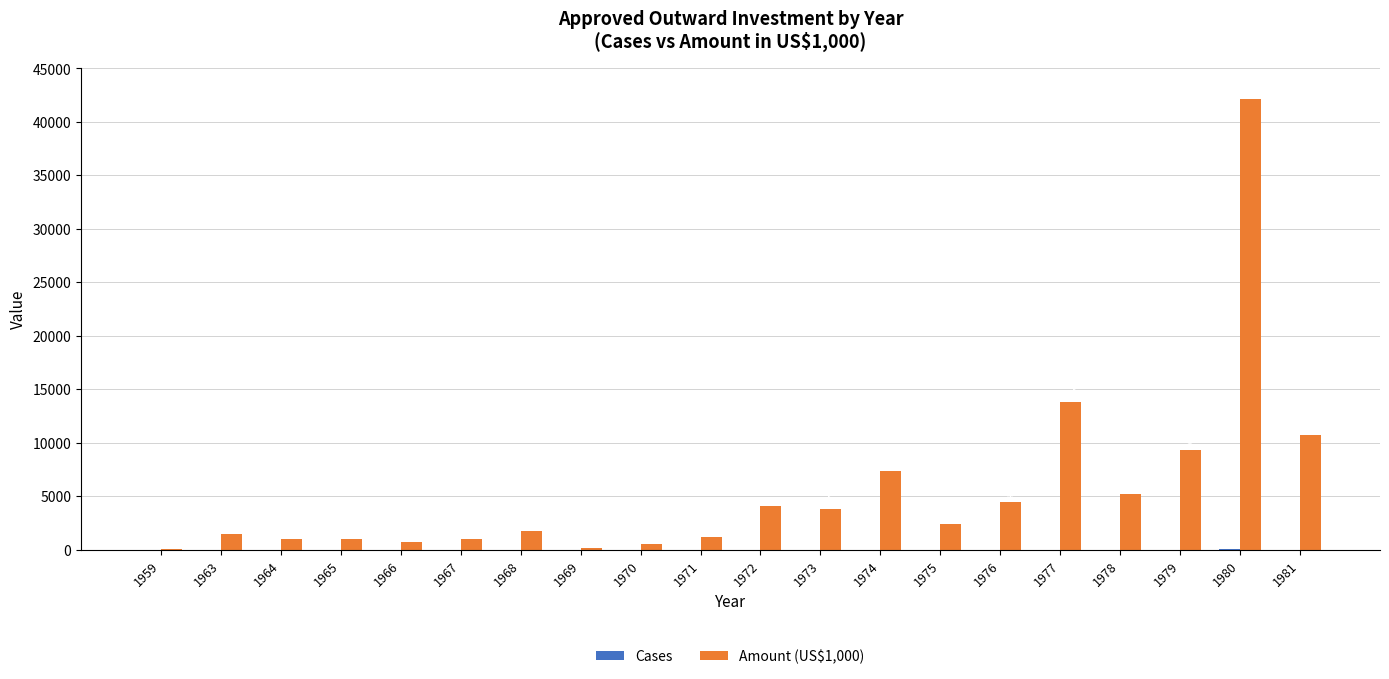

Which series has the largest total across all categories?

Amount (US$1,000)